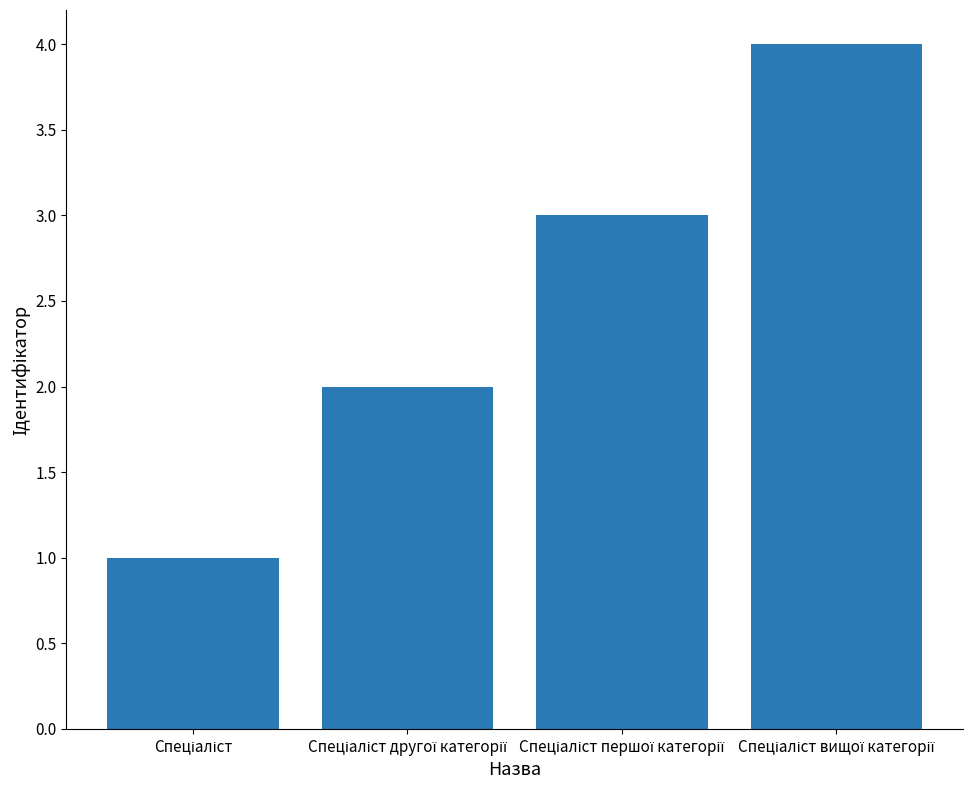

What is the maximum value shown in the chart?

4